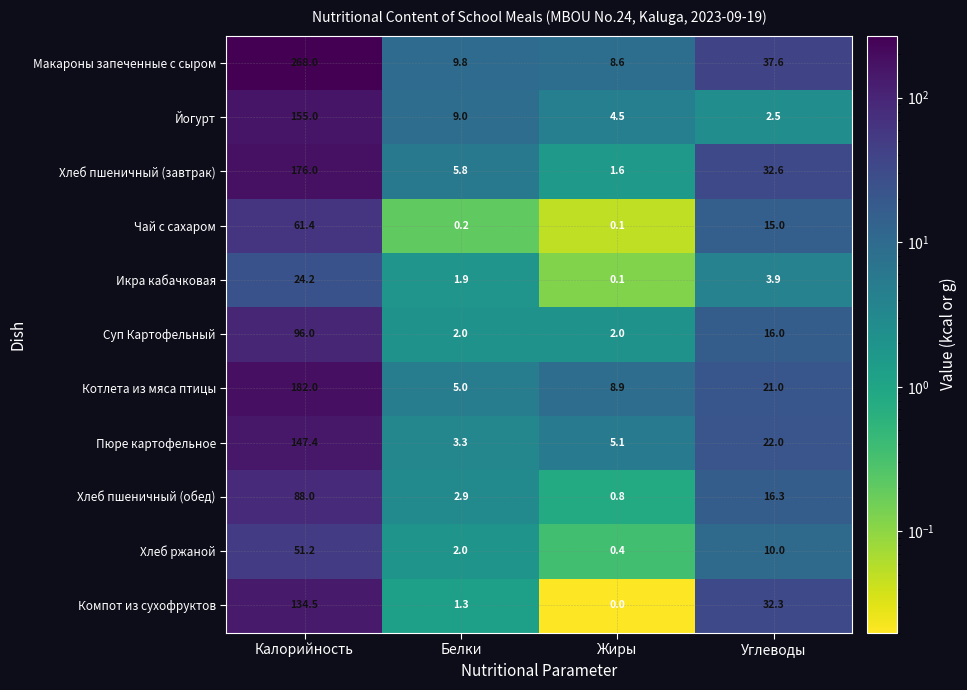

What is the greatest value displayed?

268.0